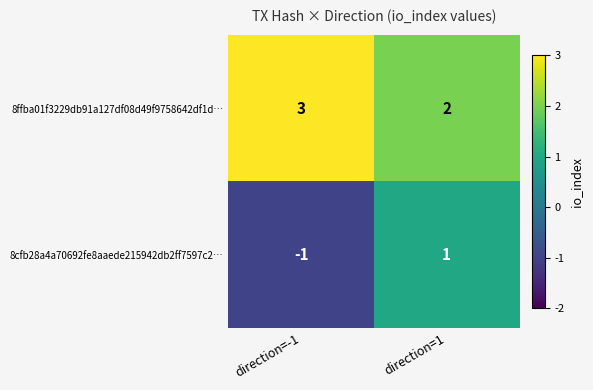

At direction=-1, list the series in order from smallest to largest.

8cfb28a4a70692fe8aaede215942db2ff7597c2…, 8ffba01f3229db91a127df08d49f9758642df1d…